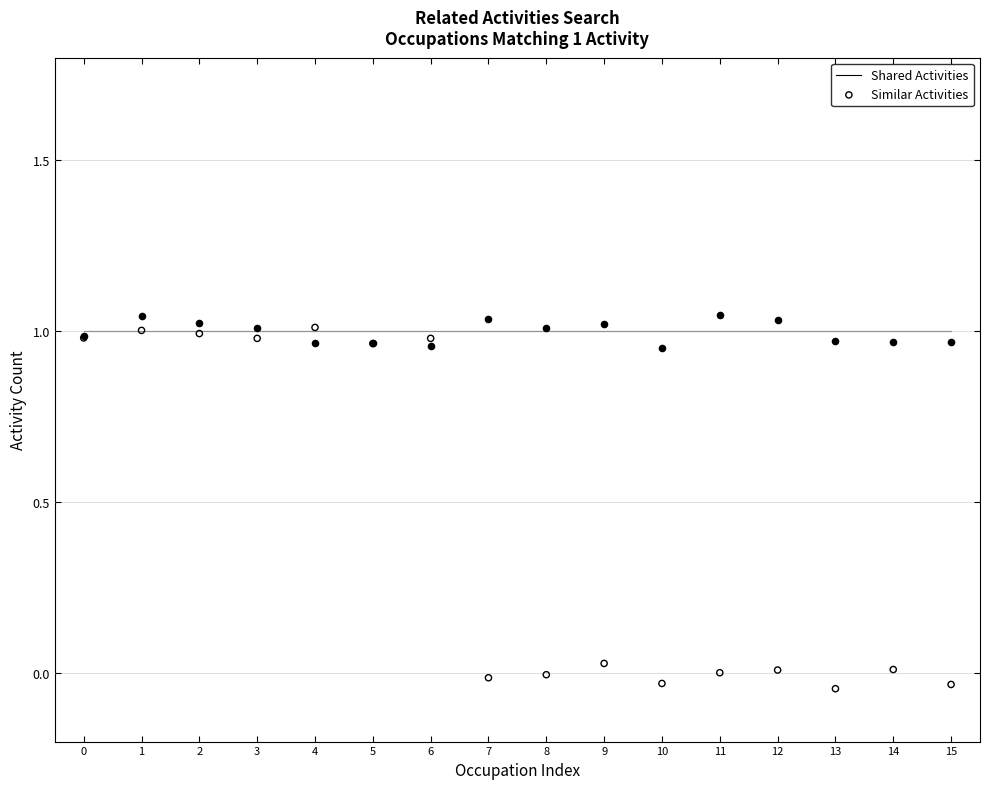

Which series reaches the maximum Y coordinate?

Similar Activities